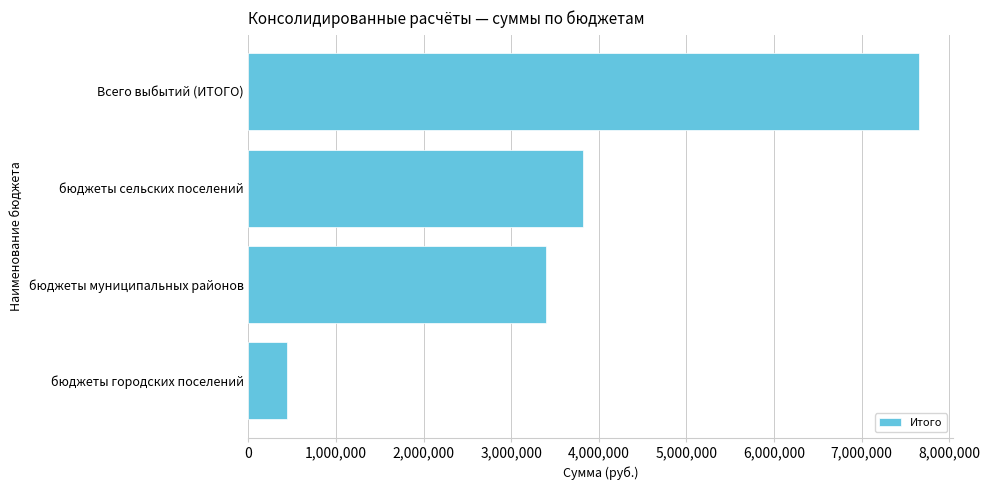

Which has a higher value, Всего выбытий (ИТОГО) or бюджеты муниципальных районов?

Всего выбытий (ИТОГО)